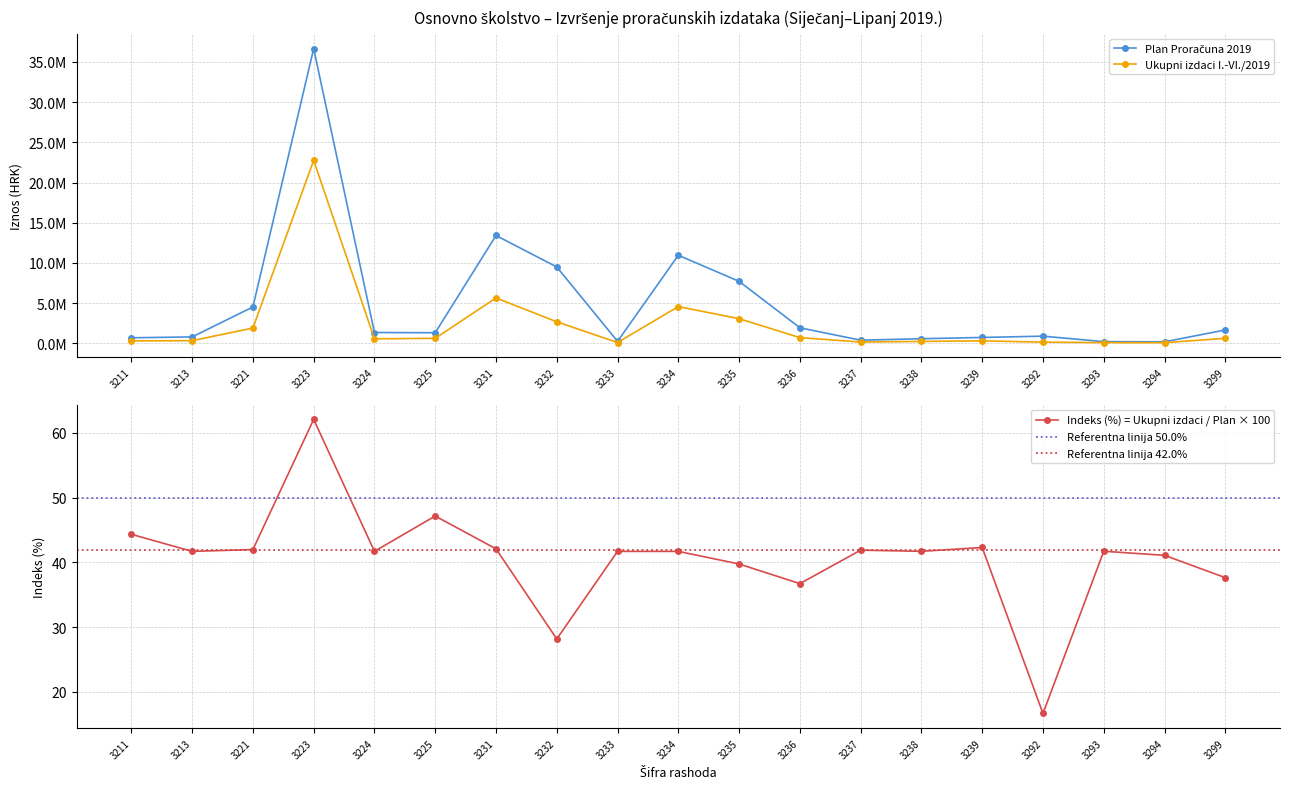

Rank the categories by Ukupni izdaci I.-VI./2019 value from lowest to highest.

3294, 3293, 3233, 3292, 3237, 3238, 3211, 3239, 3213, 3224, 3225, 3299, 3236, 3221, 3232, 3235, 3234, 3231, 3223